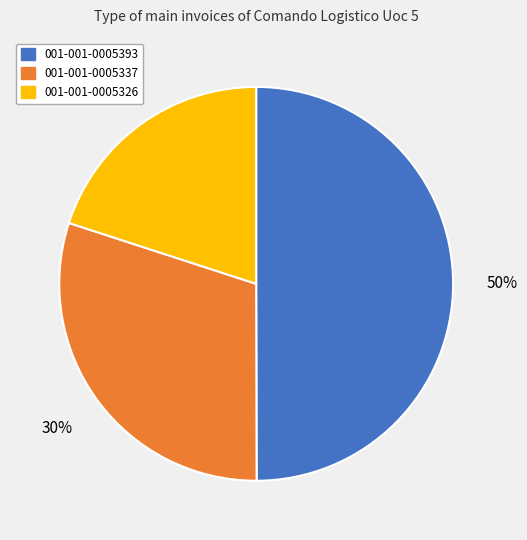

To the nearest percent, what portion does 001-001-0005337 represent?

30%